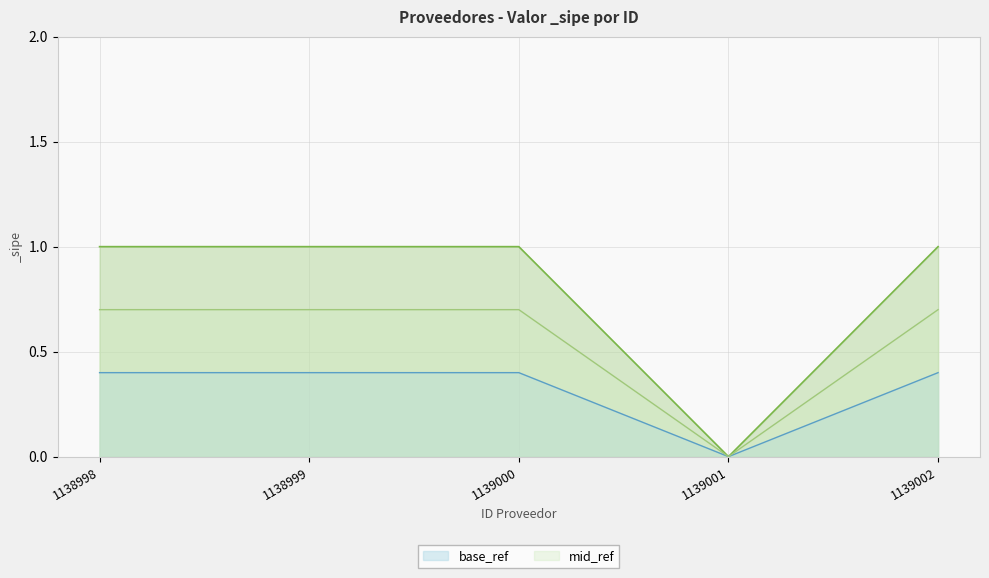

Which label corresponds to the smallest value in the chart?

1139001